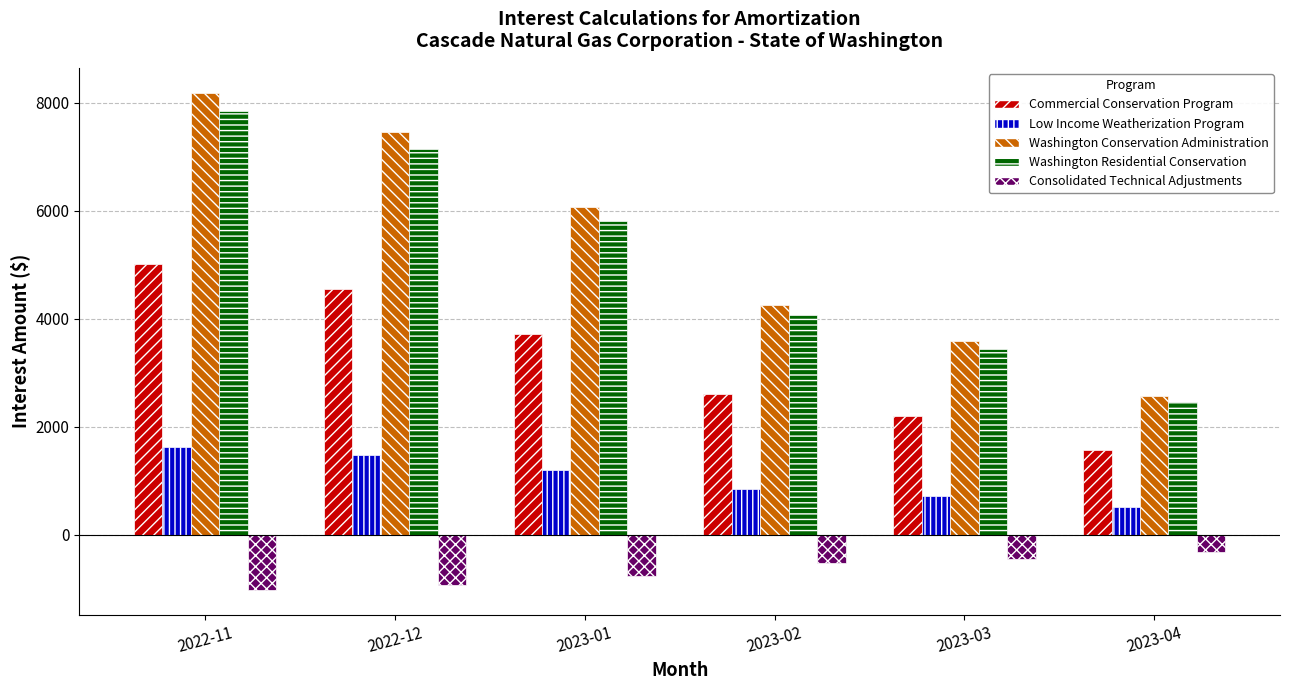

What is the difference between the highest and lowest values at 2023-03?

4040.1